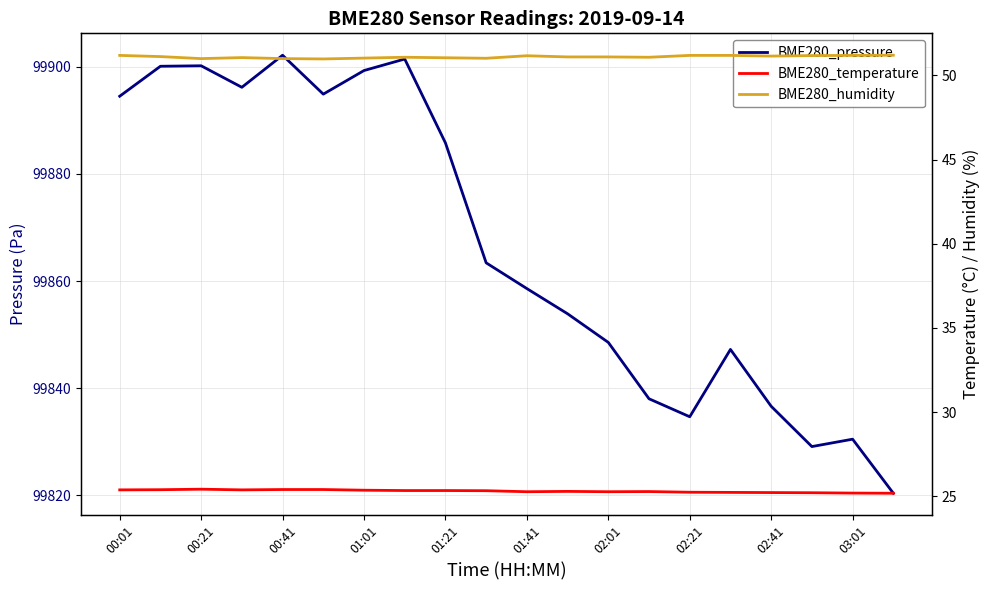

Which series has the widest spread of values?

BME280_pressure